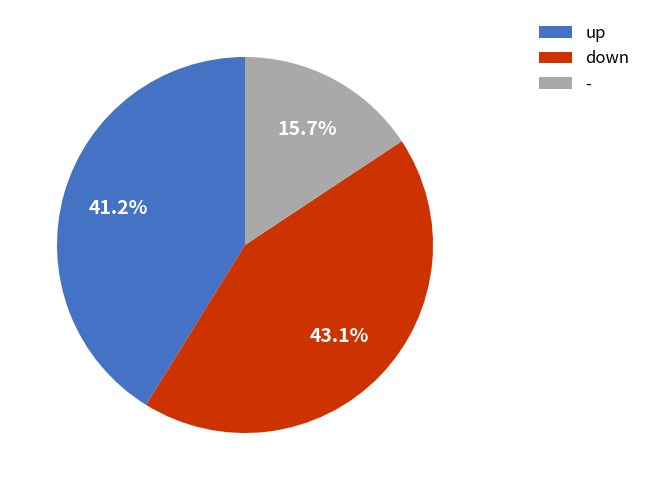

To the nearest percent, what is the average slice percentage?

33%